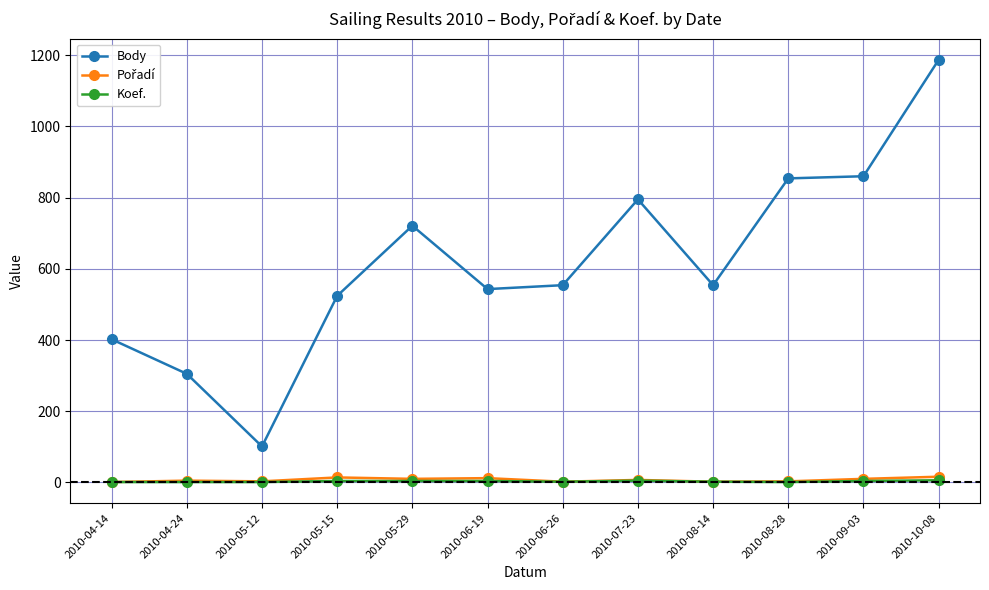

At which category does Body reach its first local peak?

2010-05-29